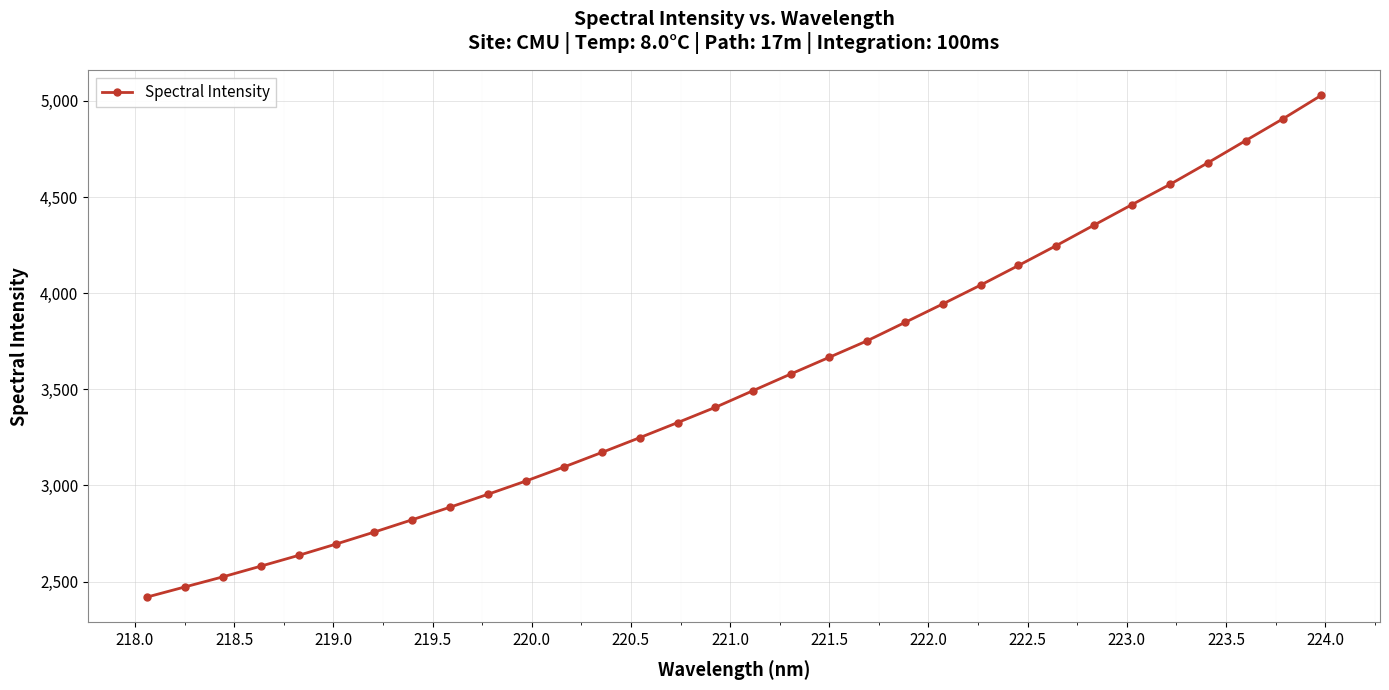

What is the difference between the second highest and second lowest values?

2436.2